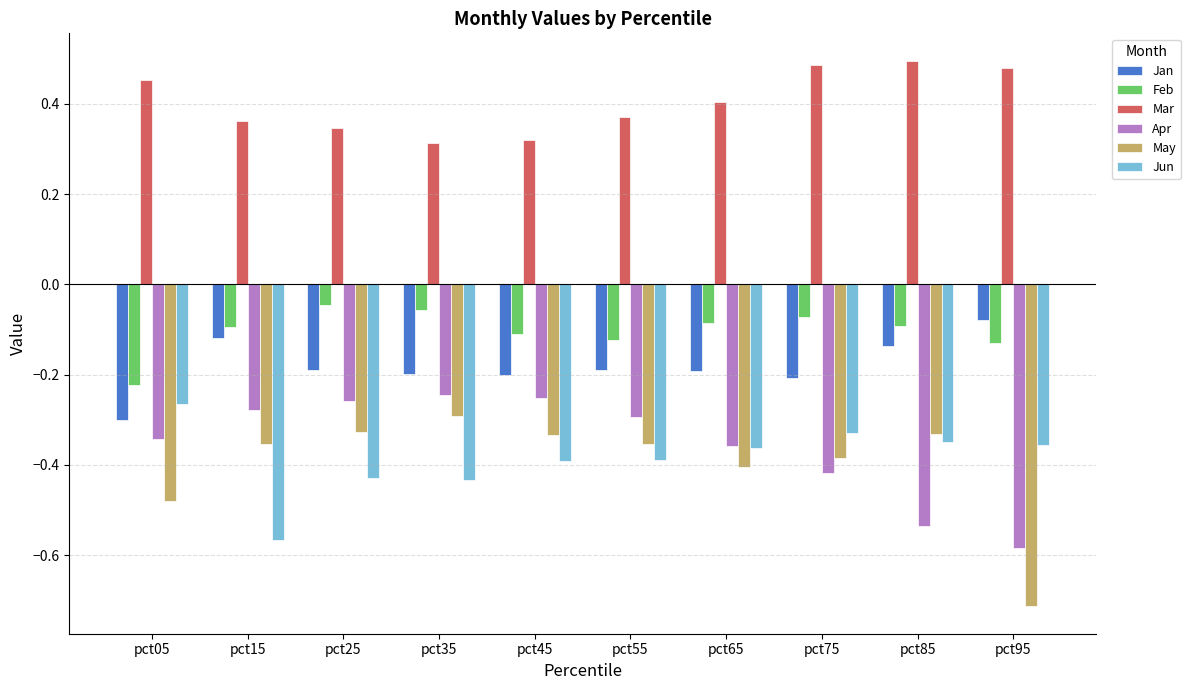

What is the difference between the Jan values at pct95 and pct35?

0.1